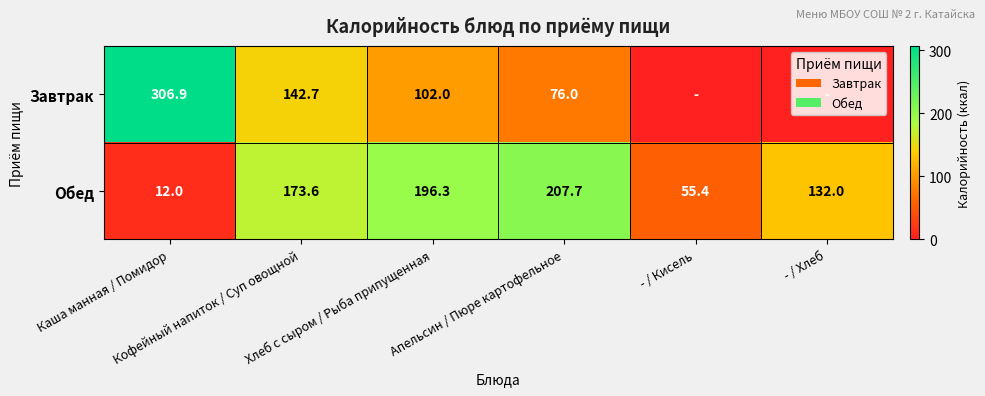

What is the difference between the second highest and second lowest values in the Обед series?

140.9